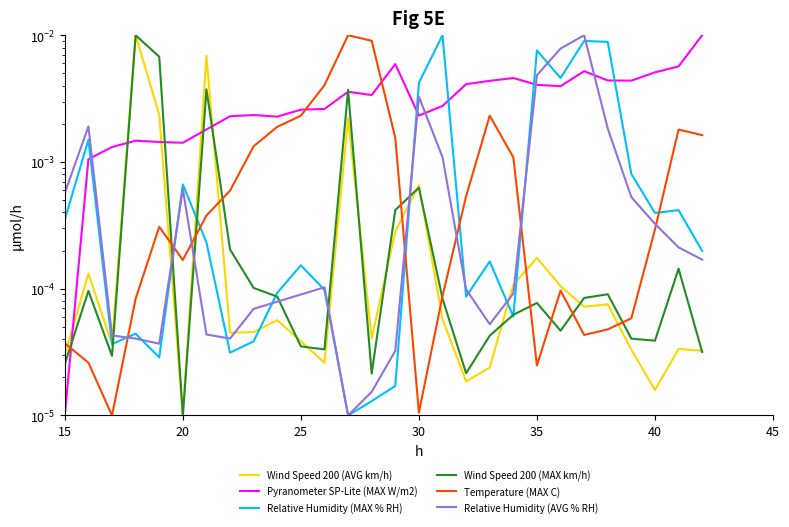

Which series has the largest total across all categories?

Pyranometer SP-Lite (MAX W/m2)